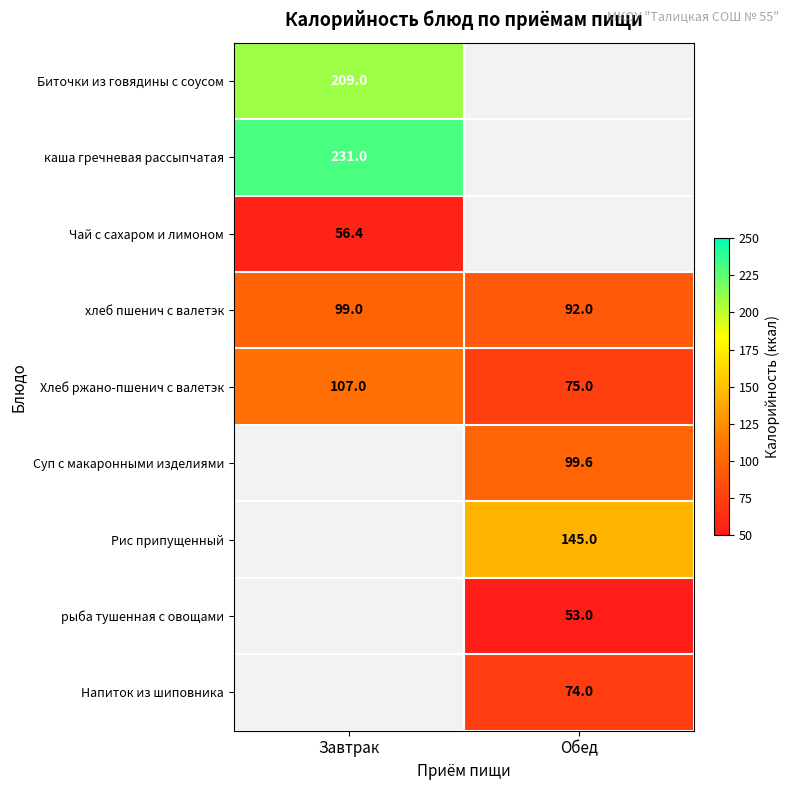

The хлеб пшенич с валетэк series shows 32.8 at Завтрак. True or false?

False